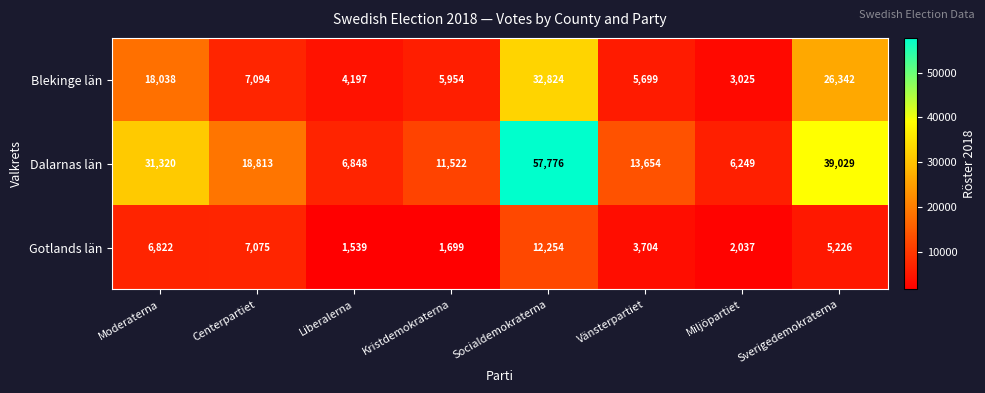

Which series changed the most between Kristdemokraterna and Sverigedemokraterna?

Dalarnas län